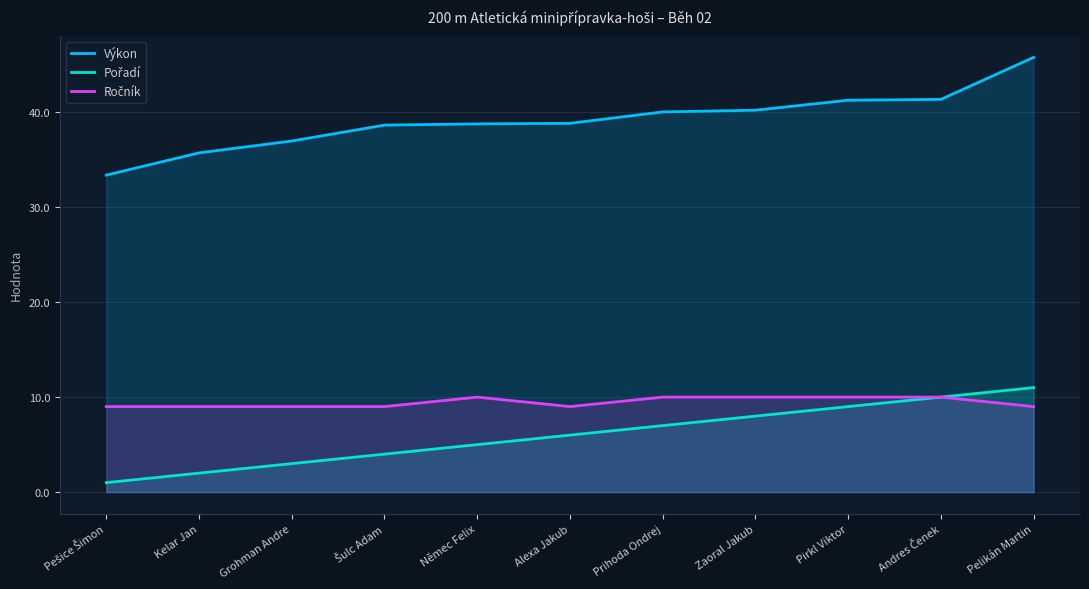

Where does the Výkon series first go above 38?

Šulc Adam